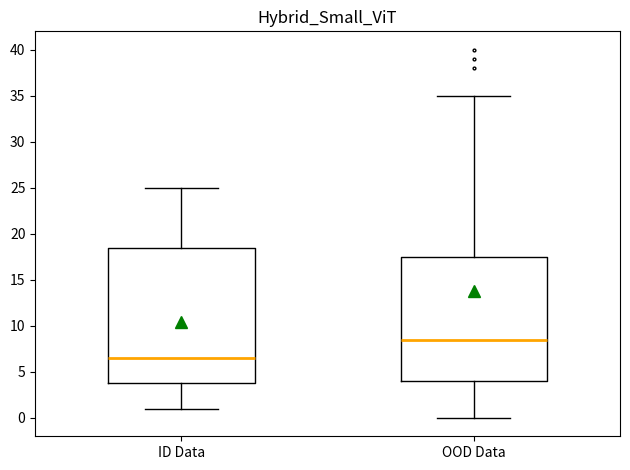

Reading left to right, read every box against the y-axis: the position of its median line, the range the box covers, and the ends of its whiskers. The values are not printed on the chart, so give them approximately, as read against the axis.

ID Data: median 6.5, box 4.0 to 18.5, whiskers 1.0 to 25.0
OOD Data: median 8.5, box 4.0 to 17.5, whiskers 0.0 to 35.0